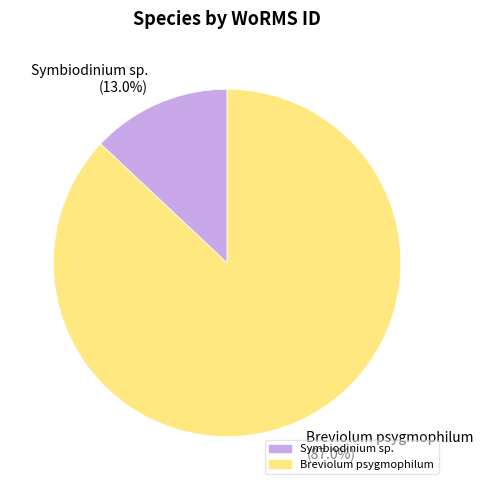

Is Breviolum psygmophilum the majority of the pie?

Yes